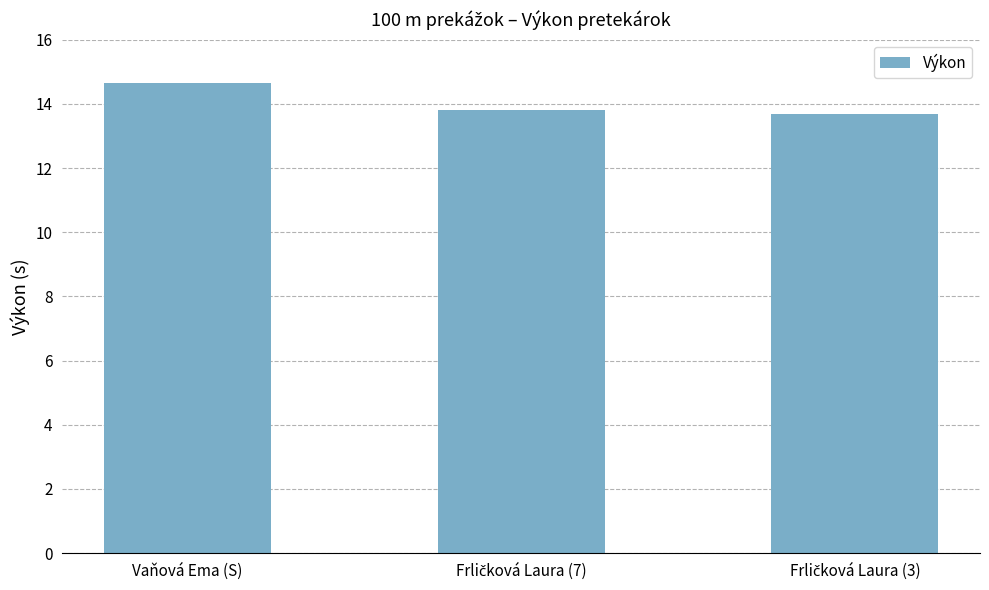

What is the value of the 1st bar from the left?

14.7